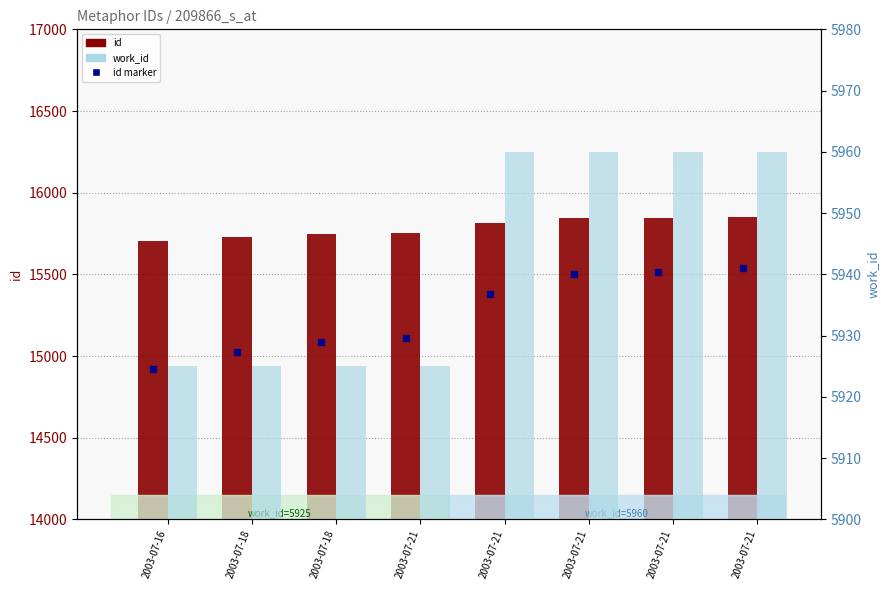

What are all the series names shown in the legend?

id, id marker, work_id